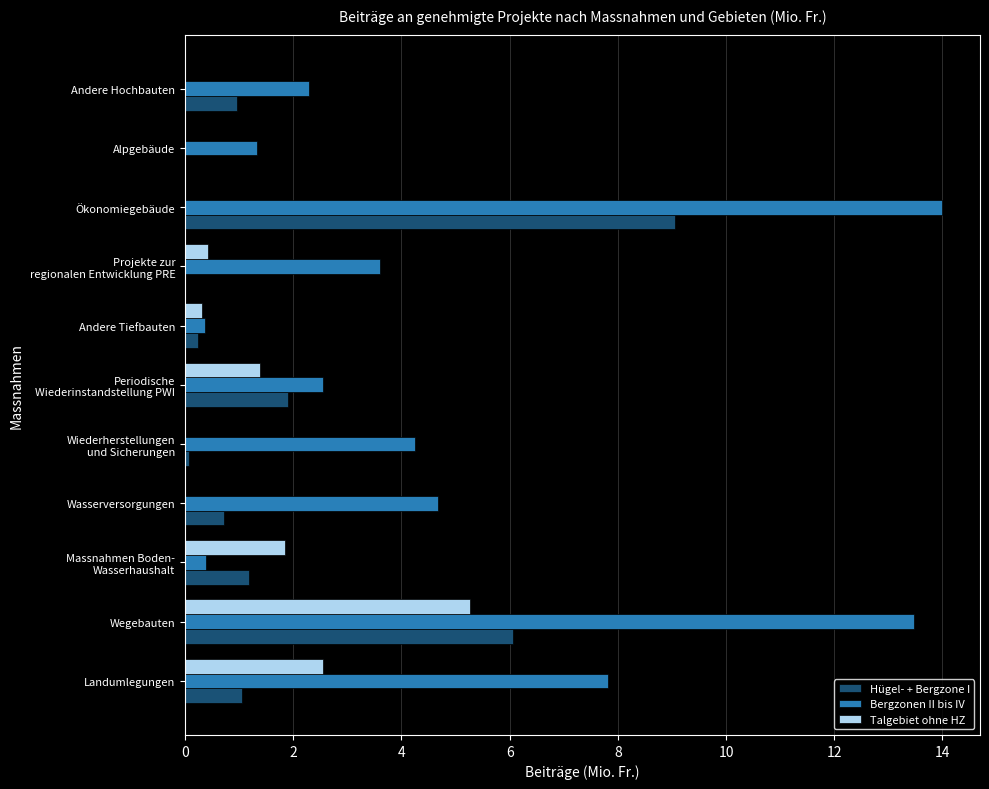

Which series changed the most between Landumlegungen and Alpgebäude?

Bergzonen II bis IV